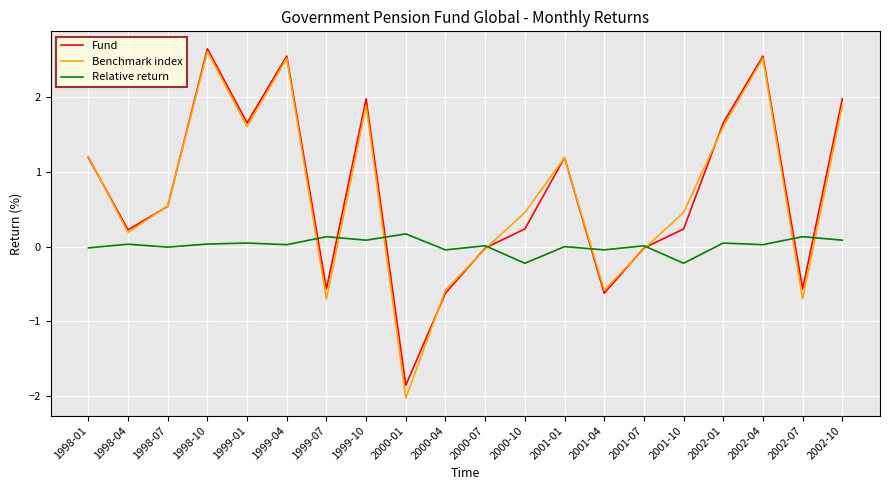

How many lines are shown in the chart?

3